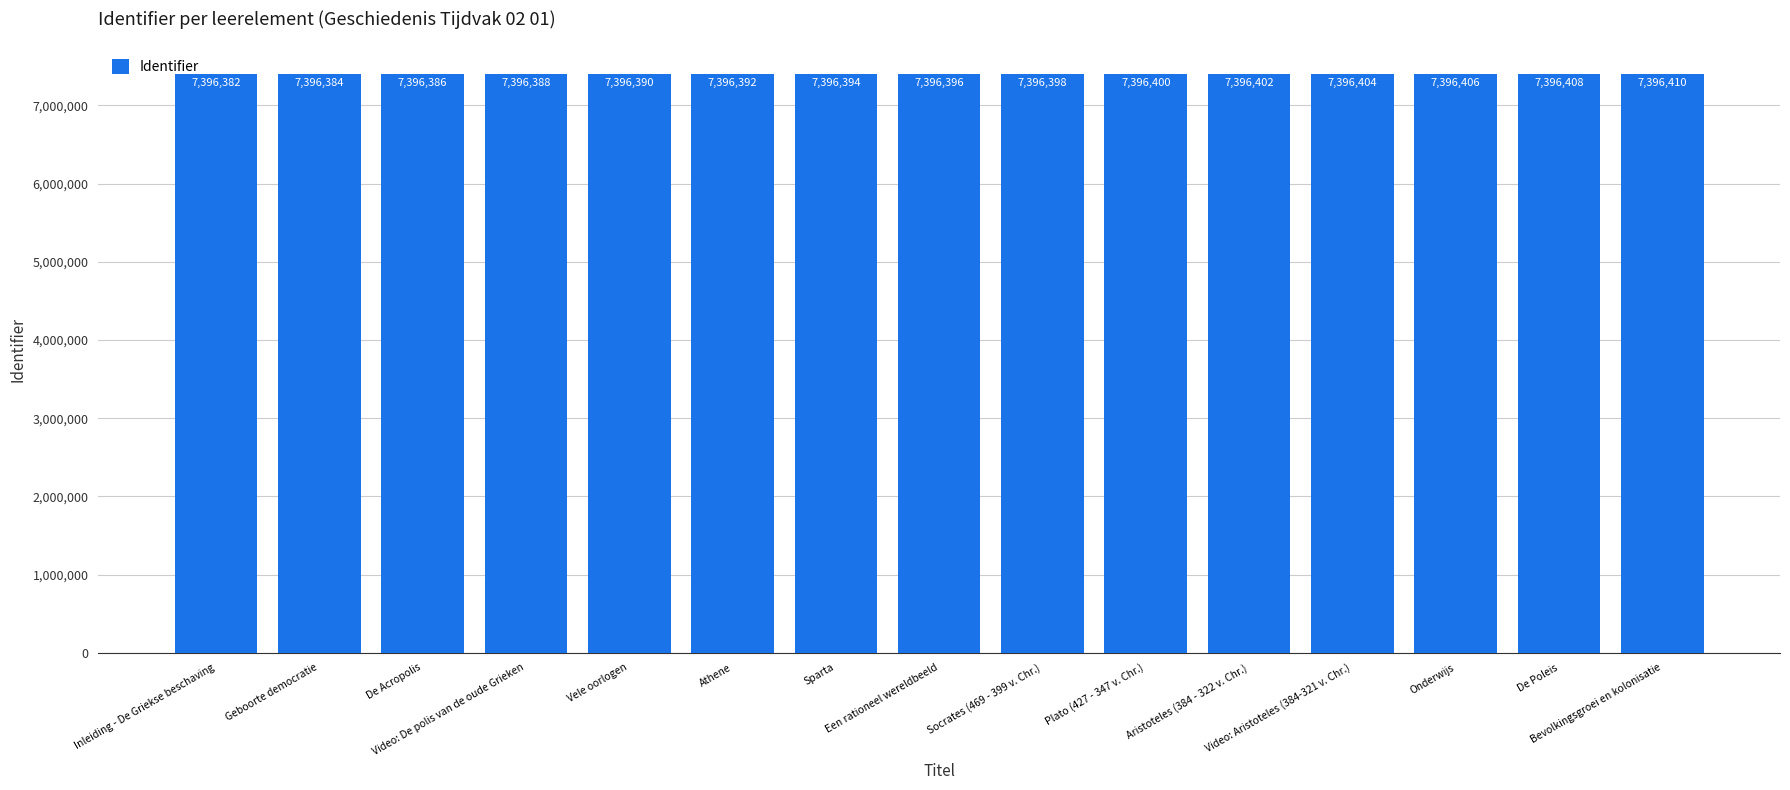

What is the minimum value shown in the chart?

7396382